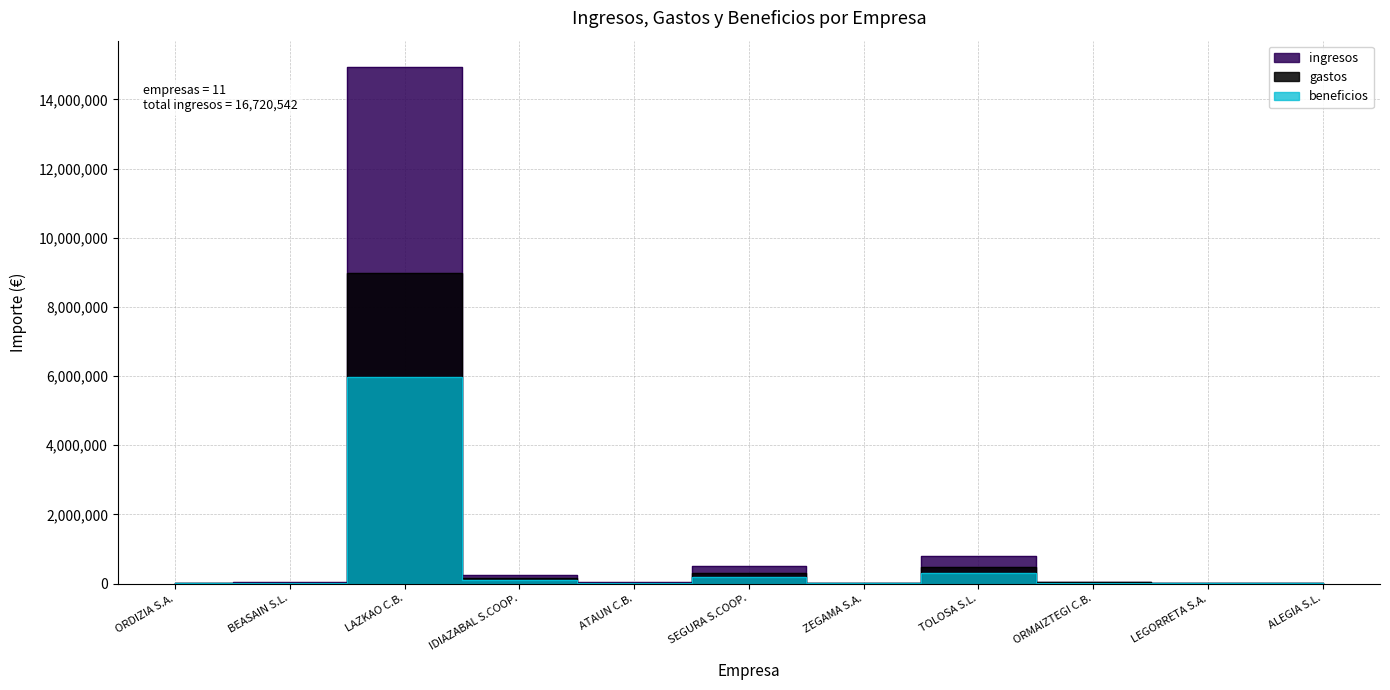

True or false: ingresos has a value of 13051.7 at BEASAIN S.L..

False